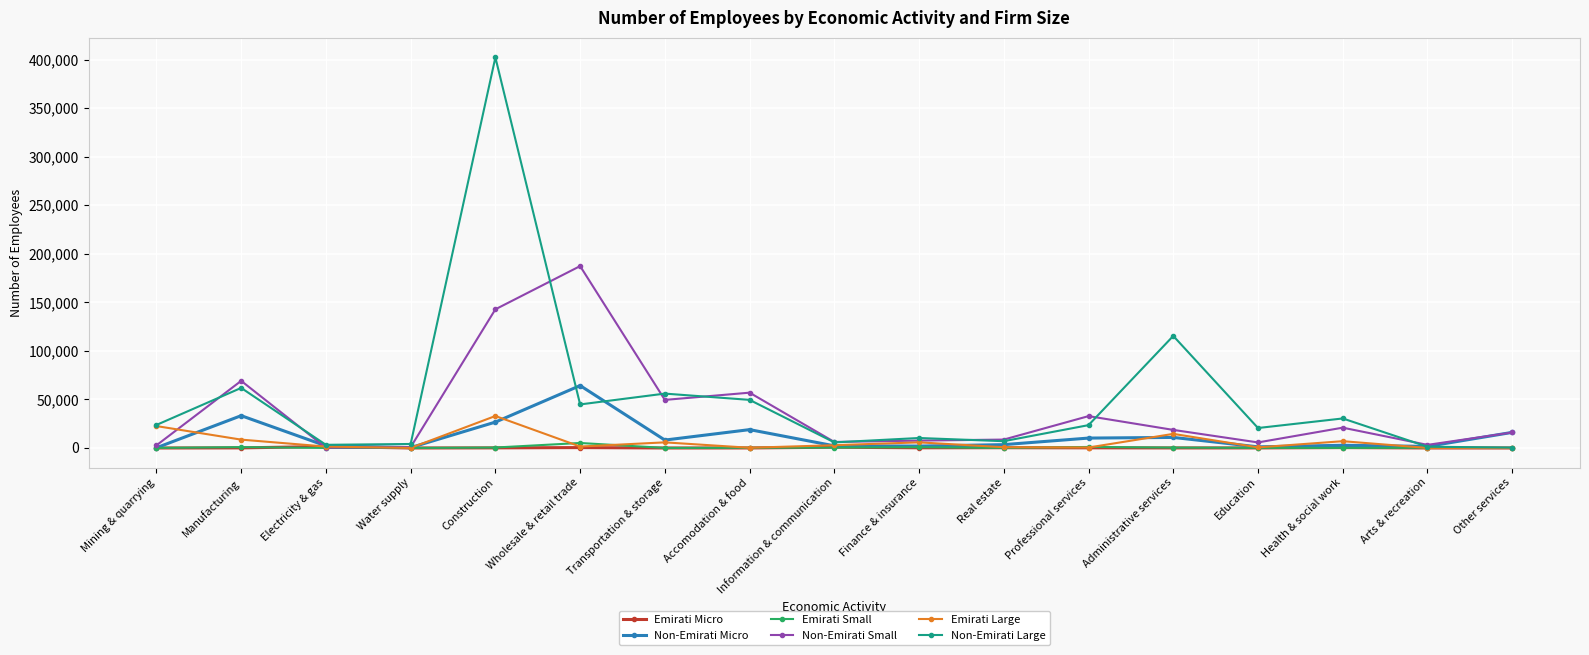

Which label corresponds to the largest value in the chart?

Construction